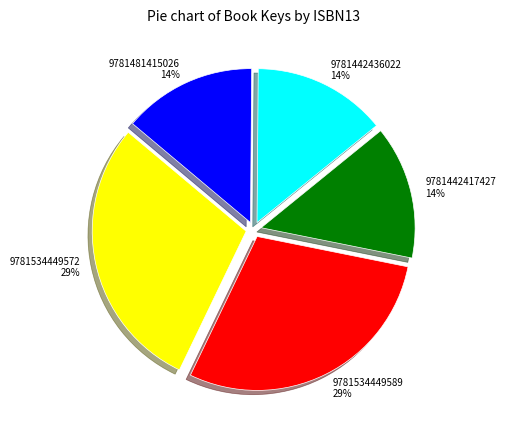

Combined, do 9781481415026 and 9781534449572 account for over 50%?

No